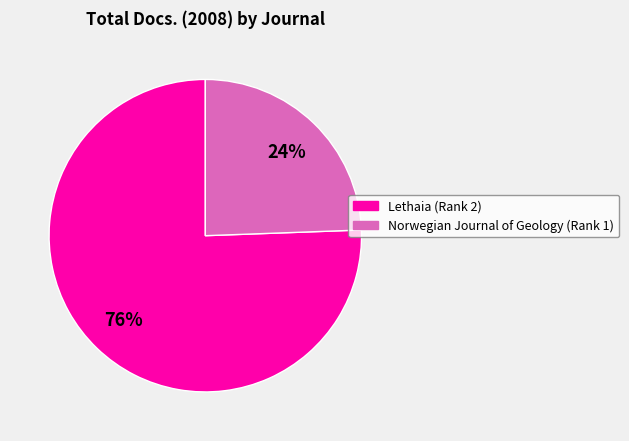

What percentage is the Norwegian Journal of Geology (Rank 1) slice, to the nearest percent?

24%